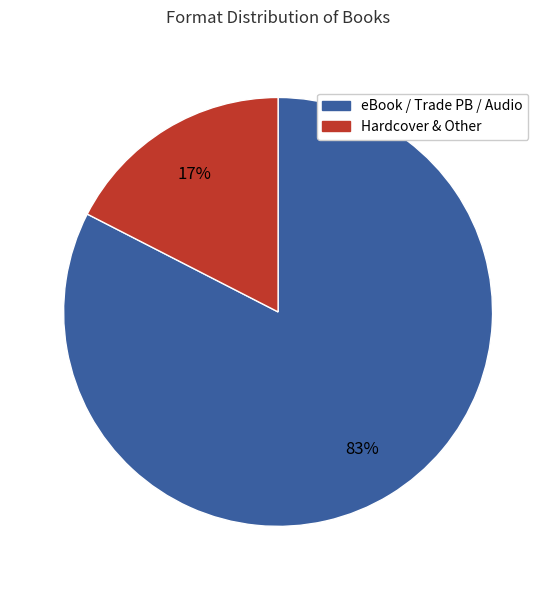

Is there a majority slice in this chart?

Yes